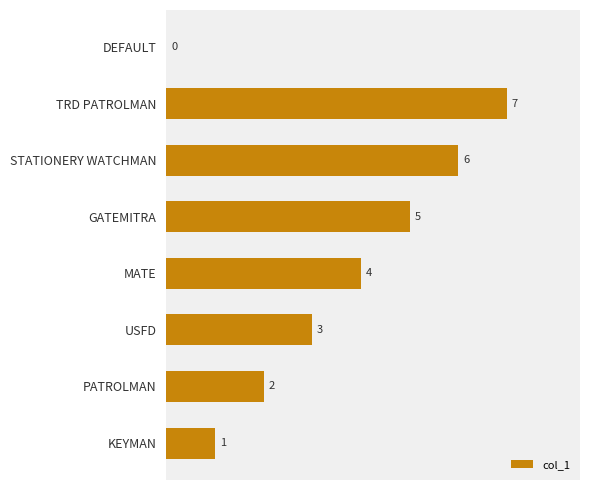

Is it true that the value at KEYMAN is 1?

True